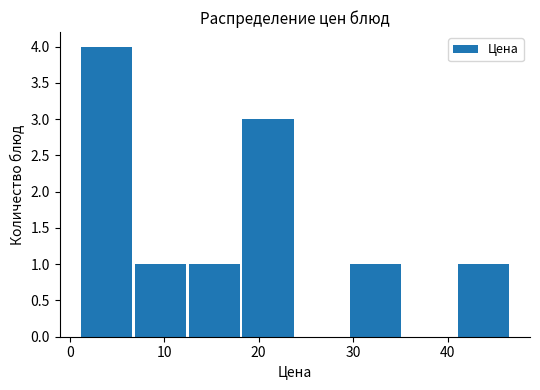

Reading left to right, list every bar in this chart as the range it spans on the x-axis followed by its height. Neither the bar edges nor the heights are printed on the chart, so give them approximately, as read against the axes.

1 to 7: 4
7 to 12: 1
12 to 18: 1
18 to 24: 3
24 to 30: 0
30 to 35: 1
35 to 41: 0
41 to 47: 1